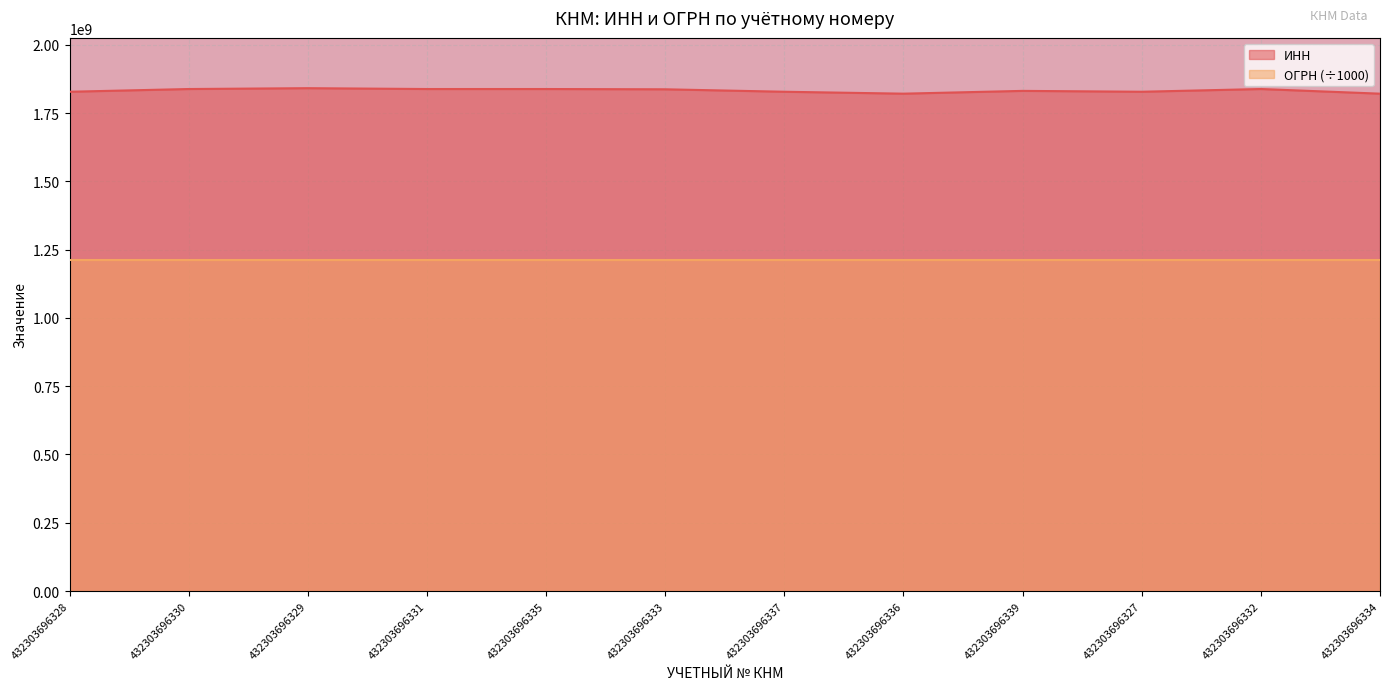

What is the maximum value for ОГРН?

1211800024.4